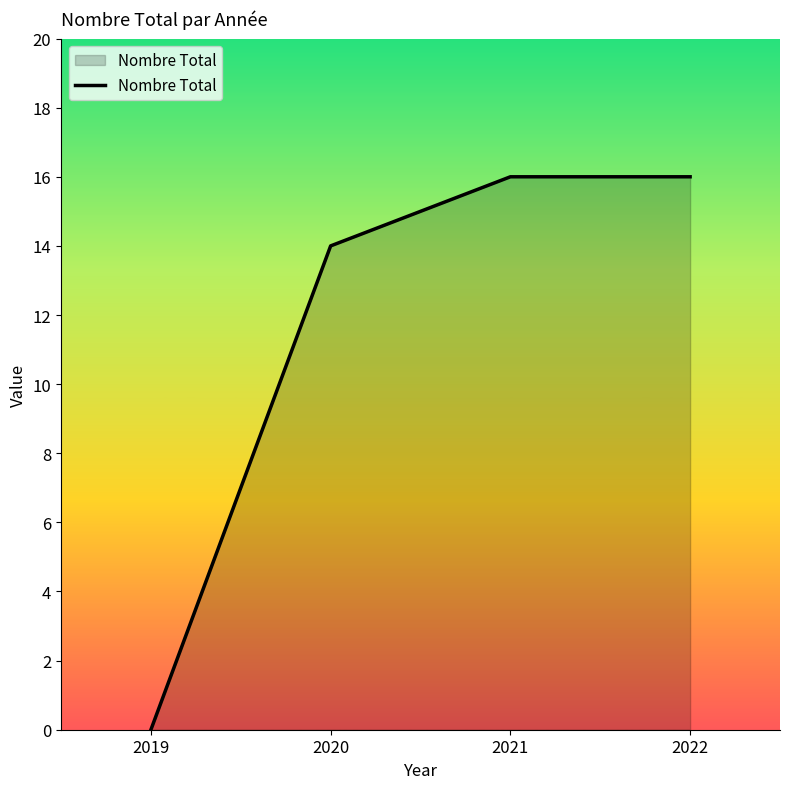

Is it true that the value at 2022 is 11?

False